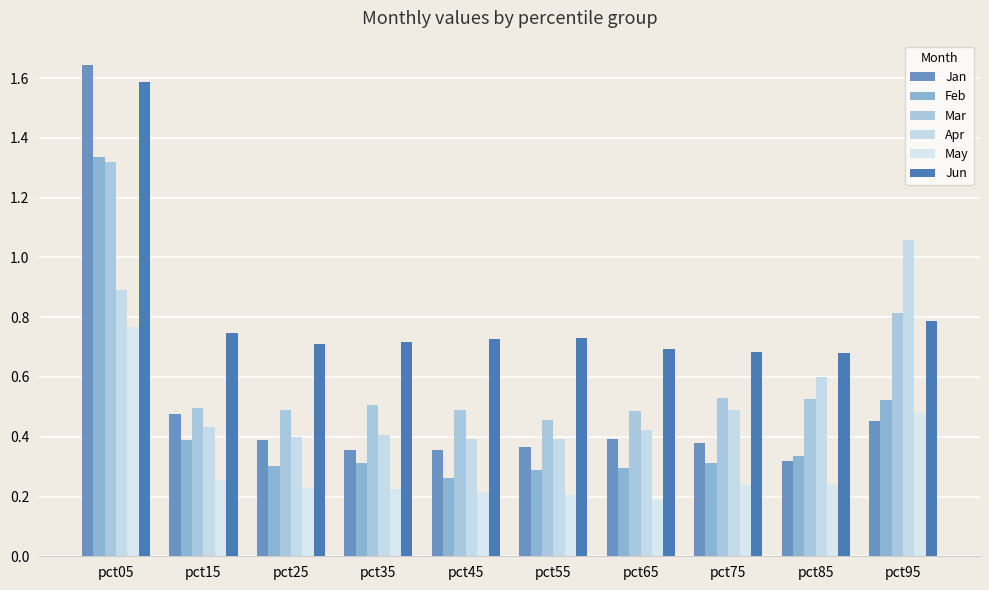

What is the difference between the maximum and second lowest values in the Feb series?

1.0